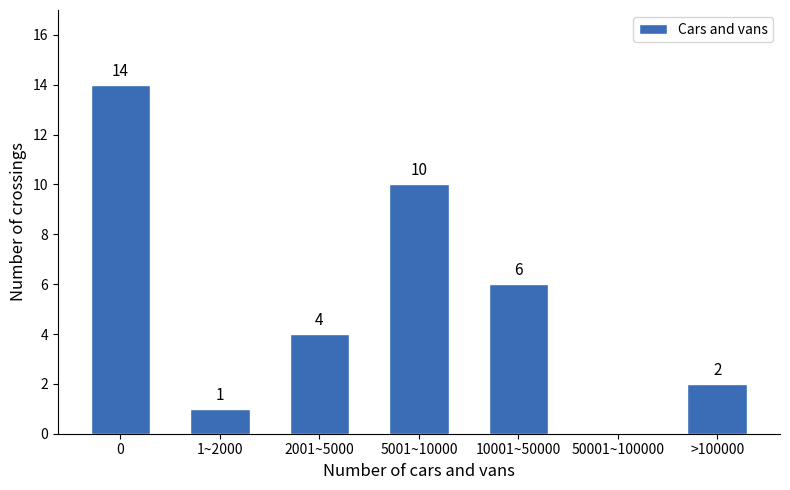

Reading left to right, list all the values displayed in this chart.

0=14	1~2000=1	2001~5000=4	5001~10000=10	10001~50000=6	50001~100000=0	>100000=2